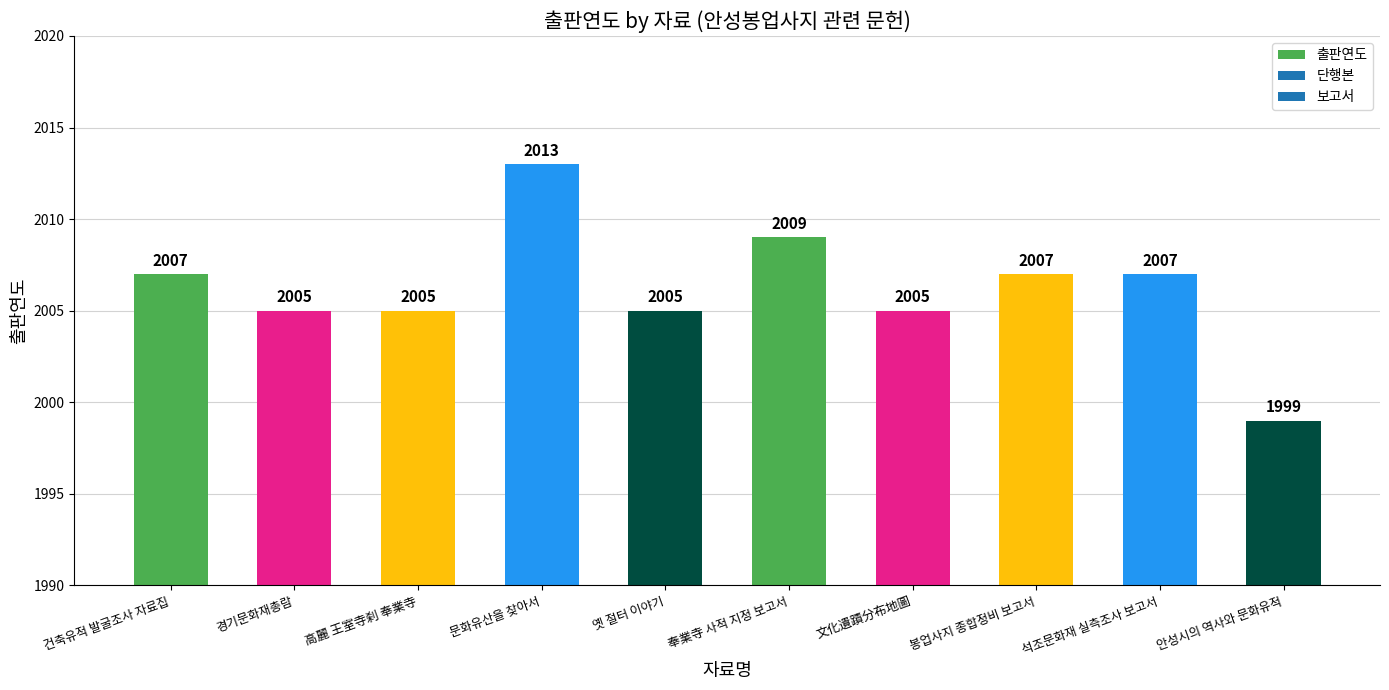

Approximately how many times larger is the value at 옛 절터 이야기 compared to 高麗 王室寺刹 奉業寺?

1.0